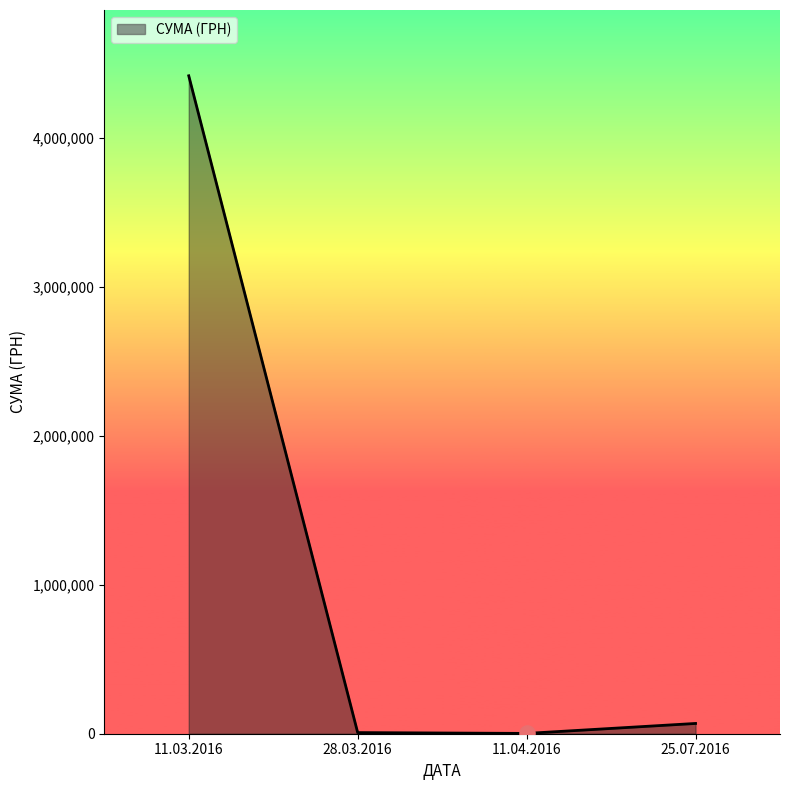

What is the change in value from 11.03.2016 to 11.04.2016?

-4412389.0